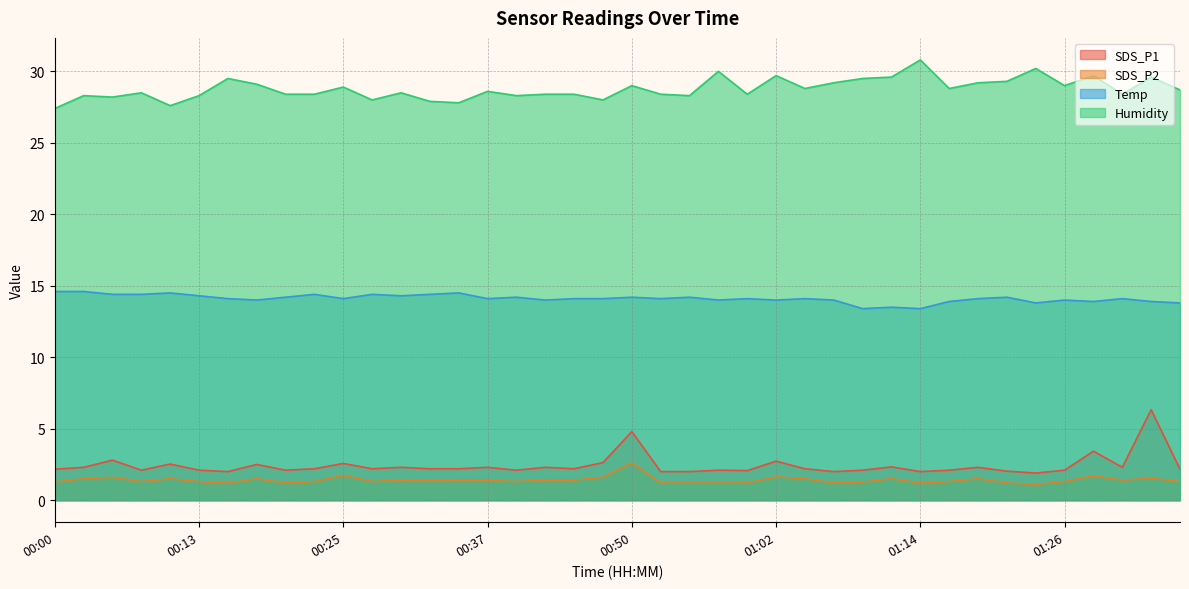

At which category does Temp reach its first local peak?

00:10